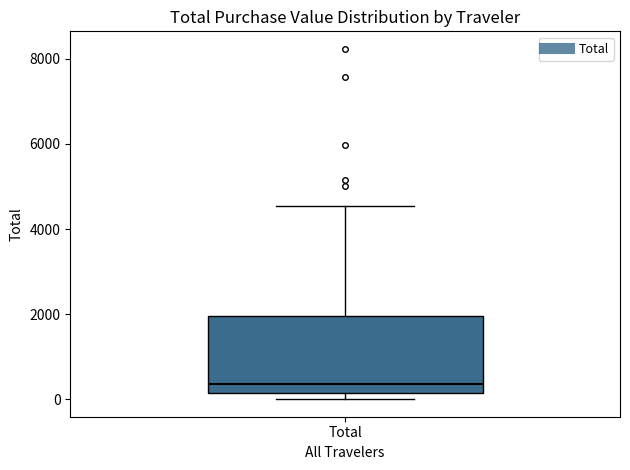

Transcribe this box plot: give where the median line is, the range the box spans, and where the two whiskers end, as read against the y-axis. The values are not printed on the chart, so give them approximately, as read against the axis.

median 400, box 200 to 2000, whiskers 0 to 4600